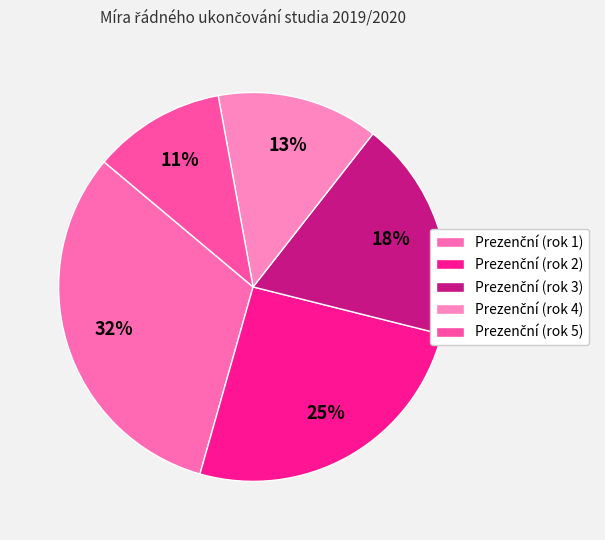

To the nearest percent, what is the difference between the Prezenční (rok 2) and Prezenční (rok 3) slice percentages?

7%